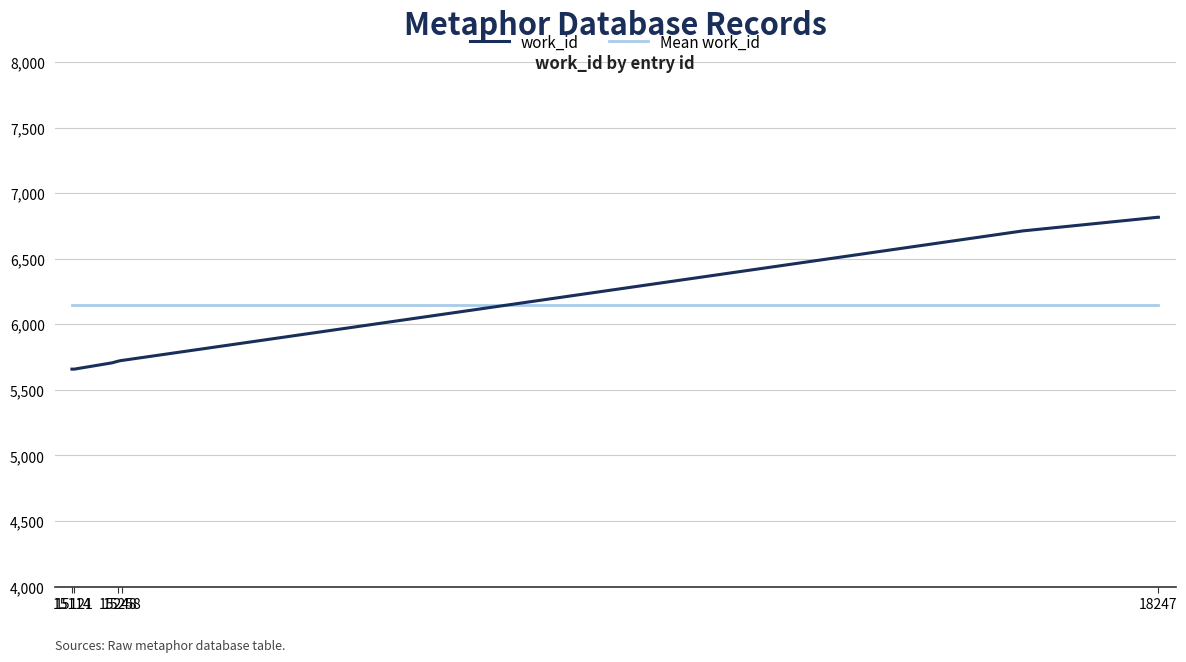

Rank the series by their average value, from lowest to highest.

work_id, Mean work_id